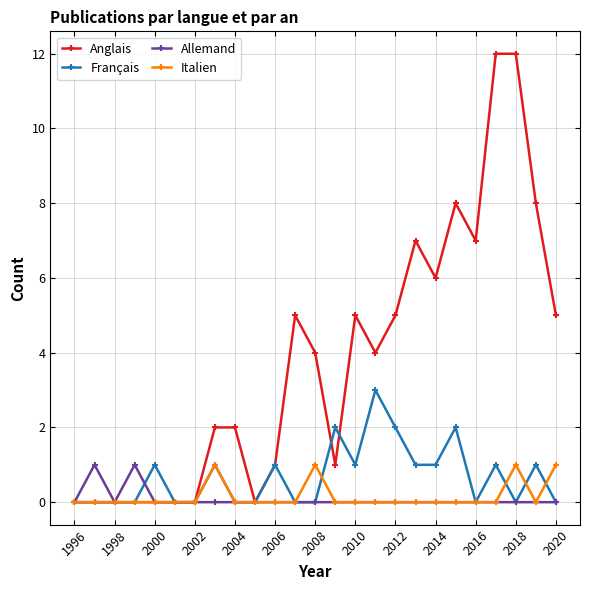

Which series has the largest range (max minus min)?

Anglais